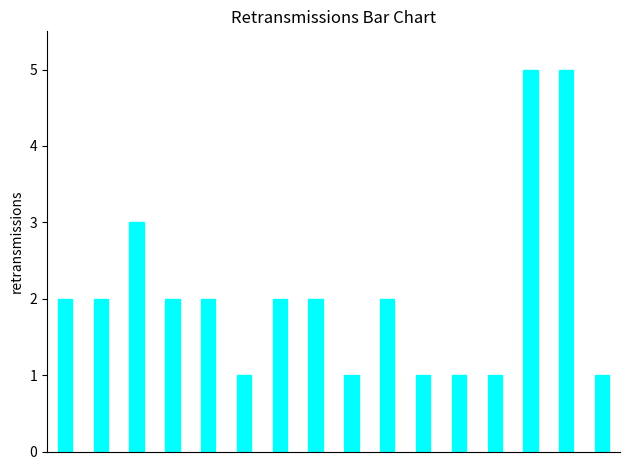

What is the difference between the maximum and second lowest values?

4